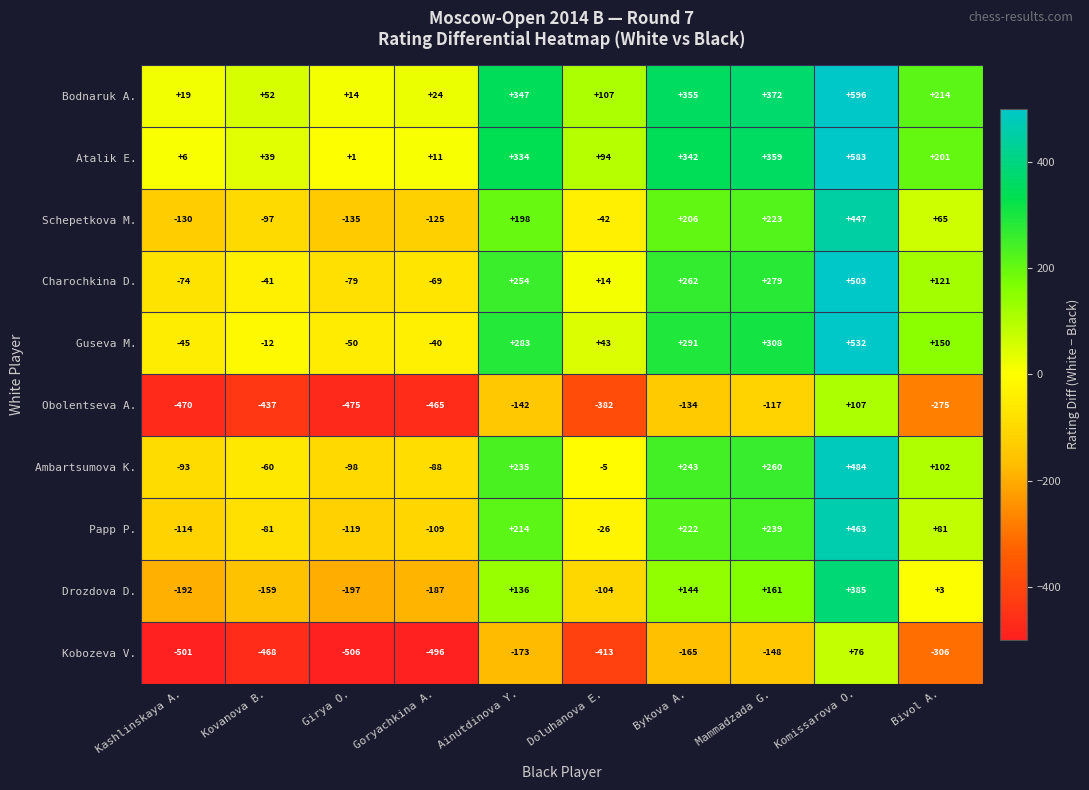

Is it true that Obolentseva A. equals -475 at Girya O.?

True